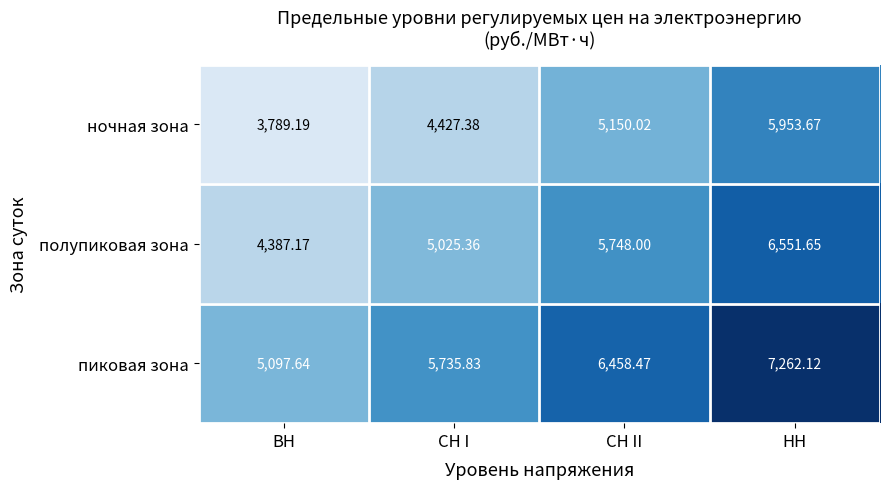

How many data points in полупиковая зона are less than 5748?

2